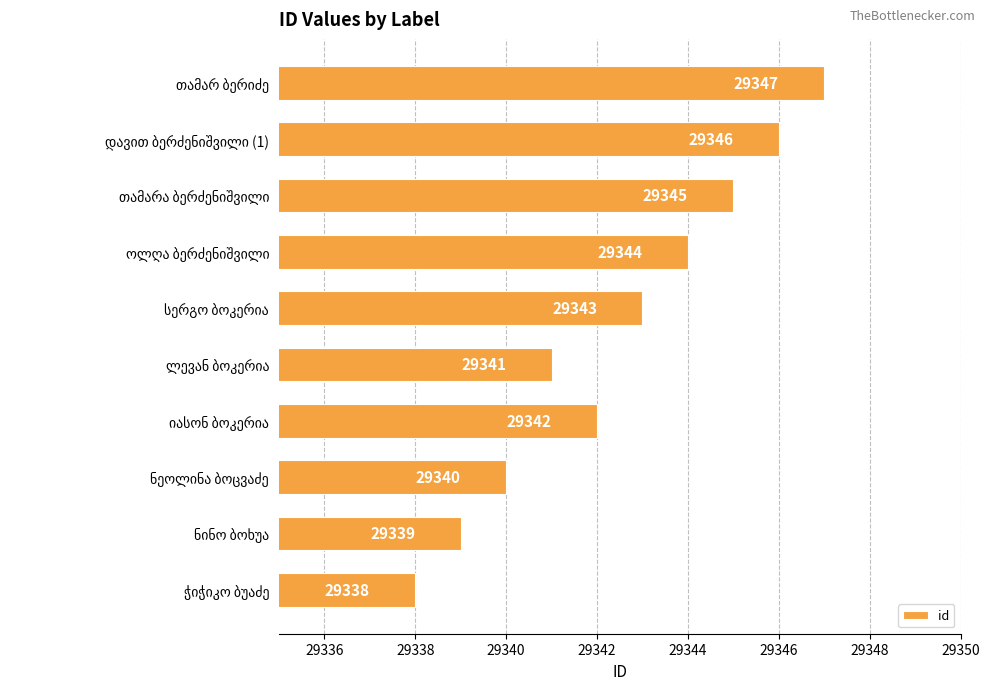

What is the maximum value shown in the chart?

29347